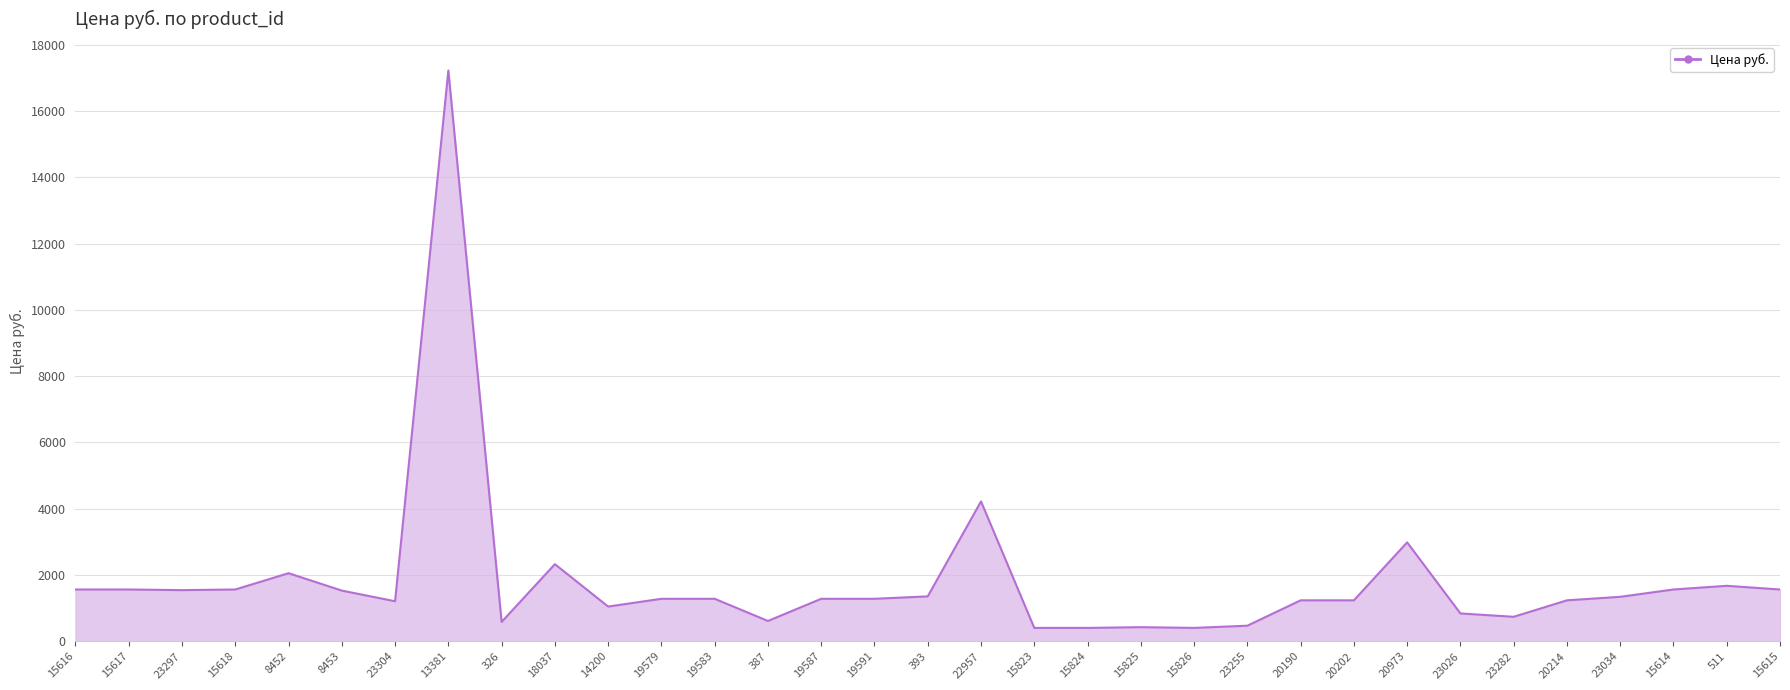

Does the chart have visible grid lines?

Yes